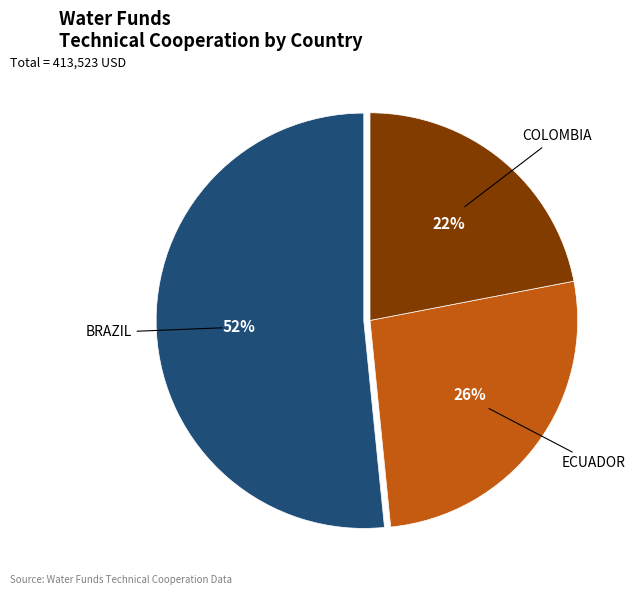

How many slices are in this pie chart?

3